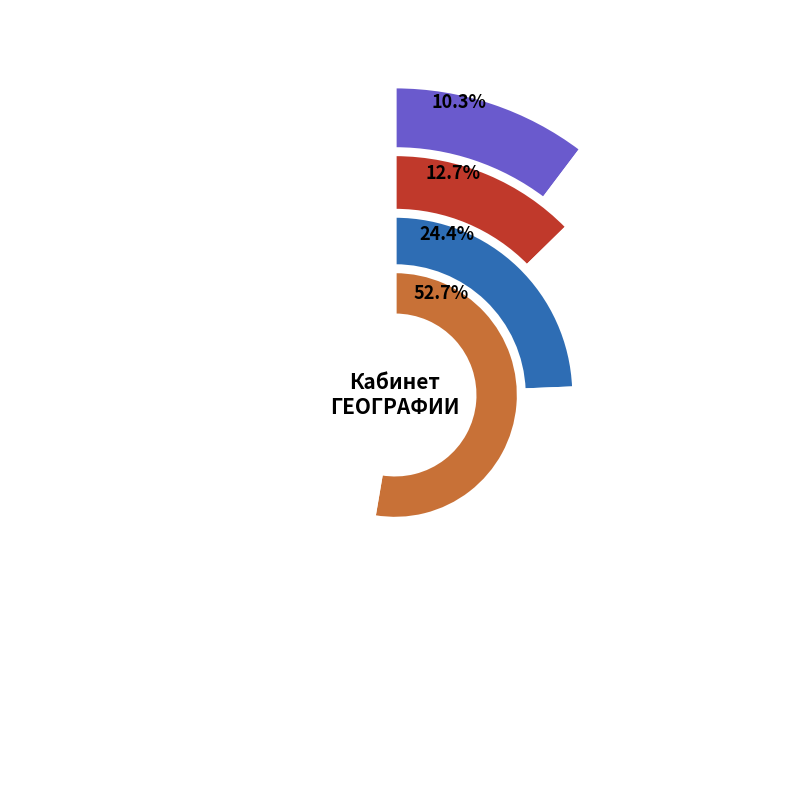

Between Глобус Земли политический 210 мм and Модель Строение Солнечной системы, which is larger?

Модель Строение Солнечной системы